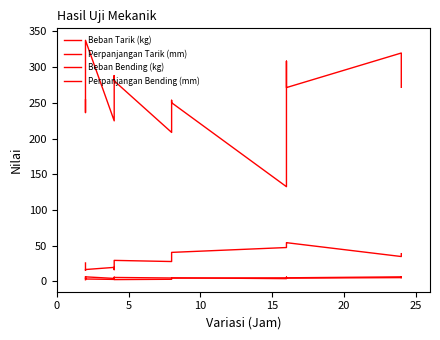

How many categories are shown in the chart?

15